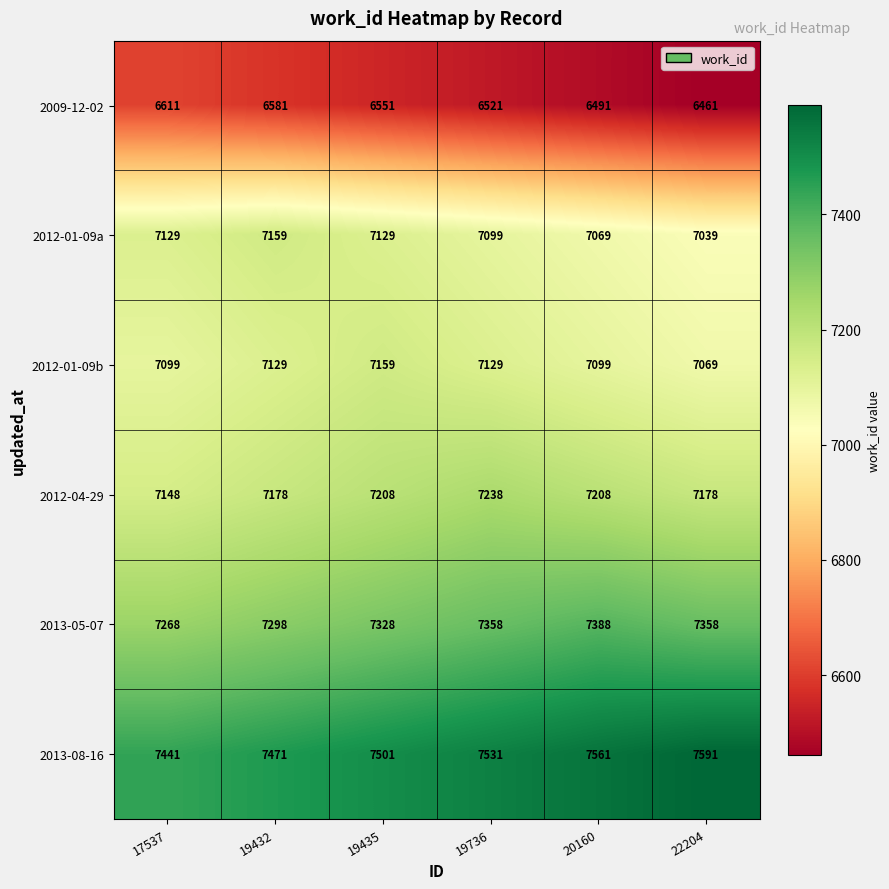

Rank the series at 20160 from highest to lowest value.

2013-08-16, 2013-05-07, 2012-04-29, 2012-01-09b, 2012-01-09a, 2009-12-02